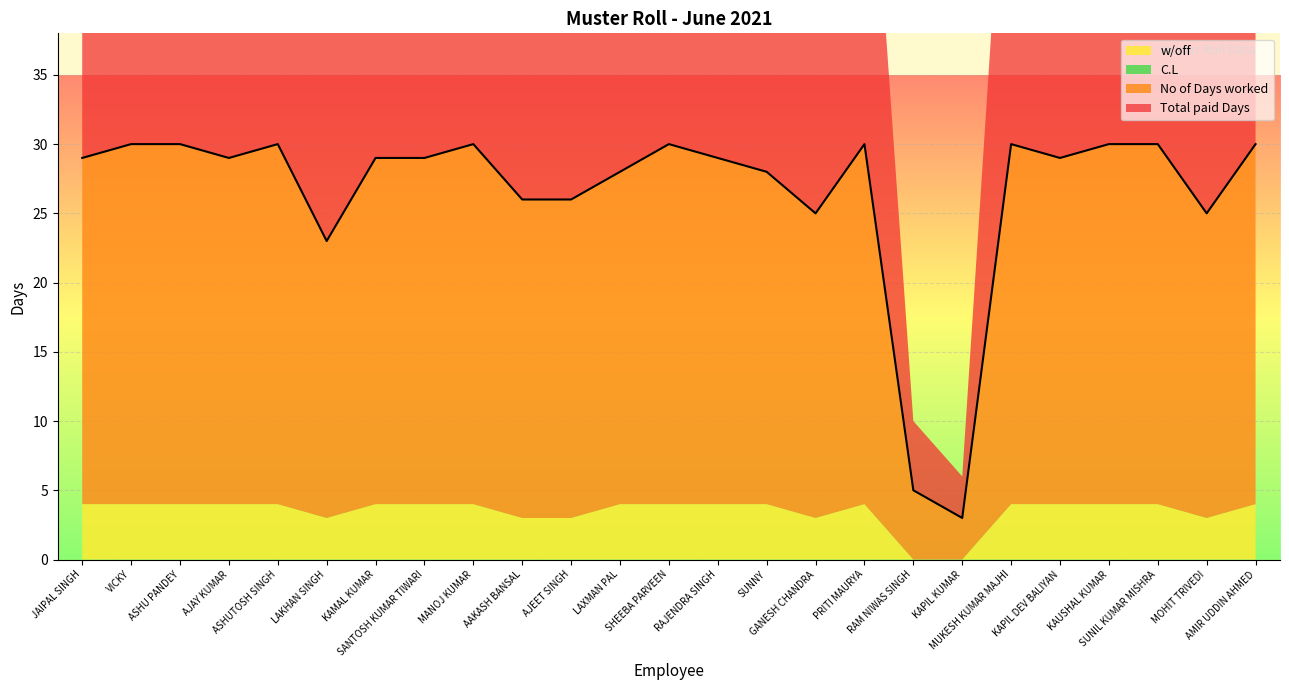

What is the label of the 17th point from the left?

PRITI MAURYA